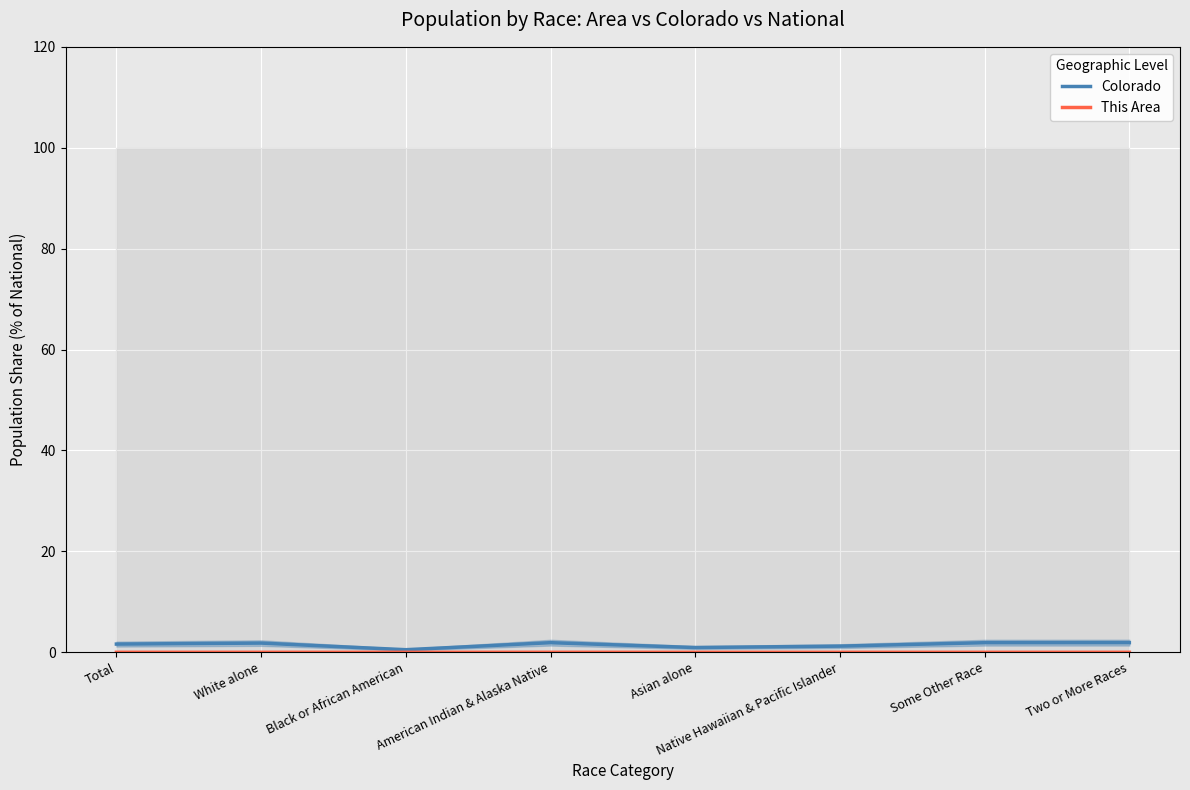

How many lines are shown in the chart?

2